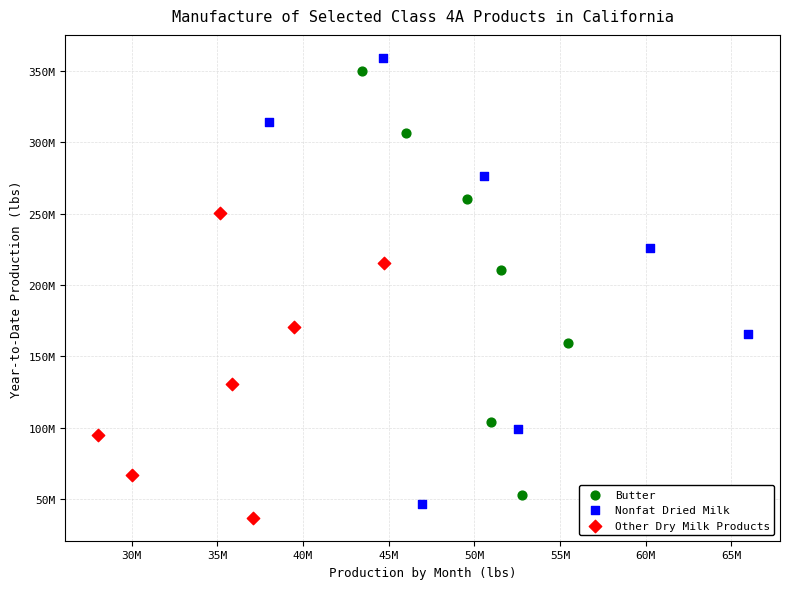

What are all the series names shown in the legend?

Butter, Nonfat Dried Milk, Other Dry Milk Products